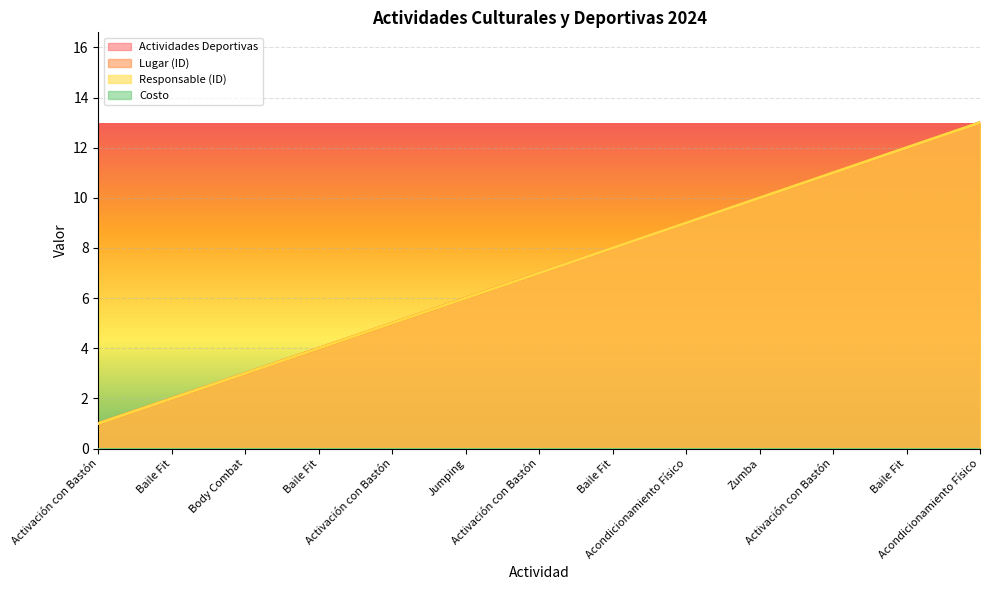

Does the chart display data point markers on the line(s)?

No